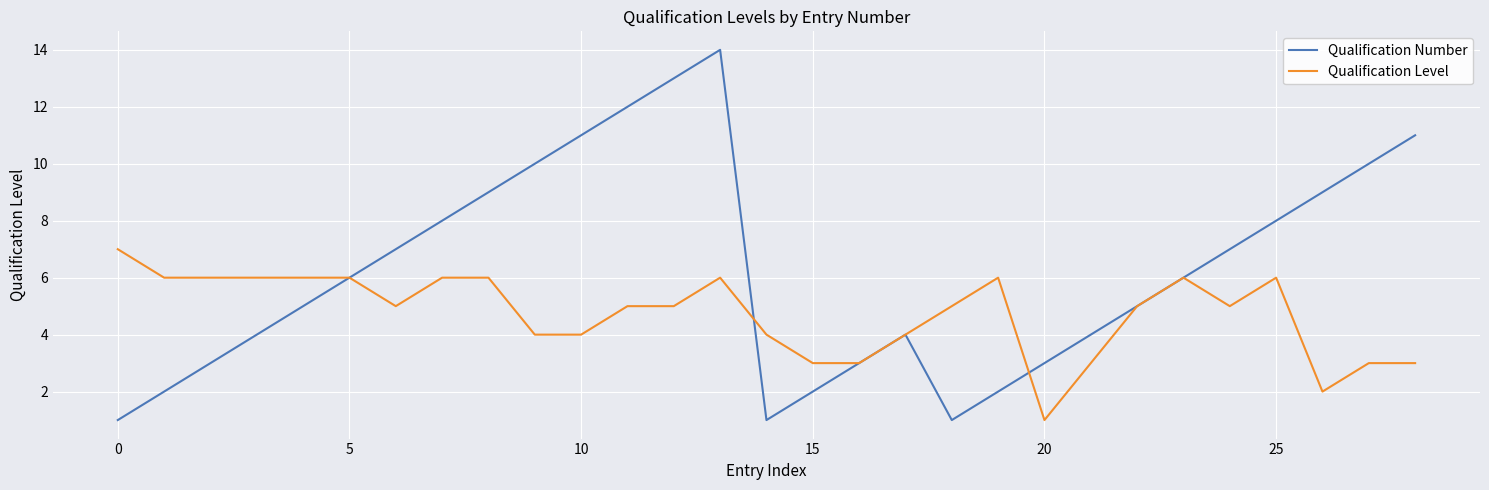

Which series has the largest total across all categories?

Qualification Number